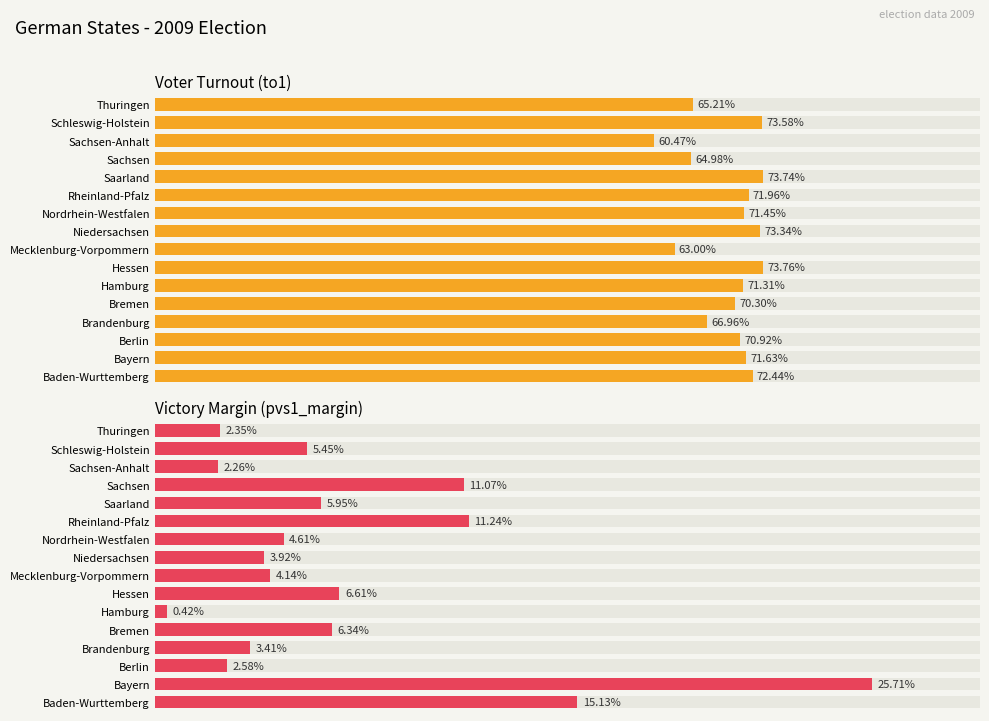

List the series in order of their overall mean, highest first.

Voter Turnout (to1), Victory Margin (pvs1_margin)